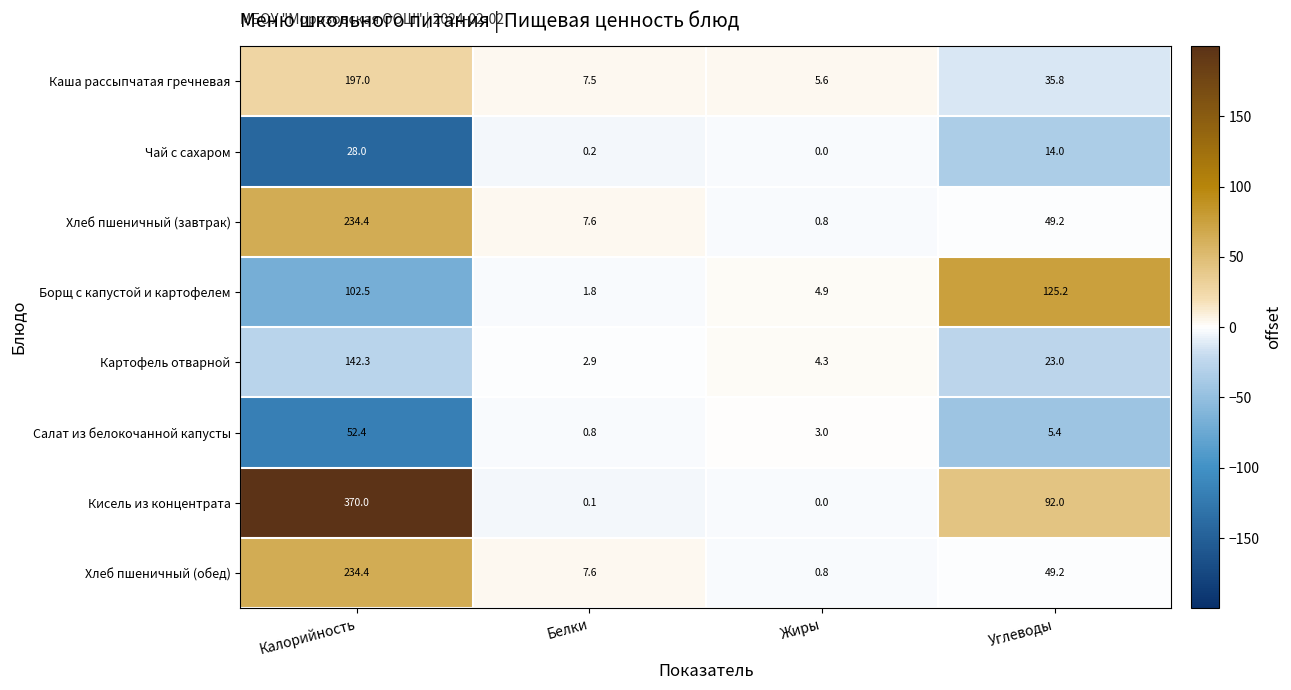

Read the Хлеб пшеничный (завтрак) value at Жиры.

0.8